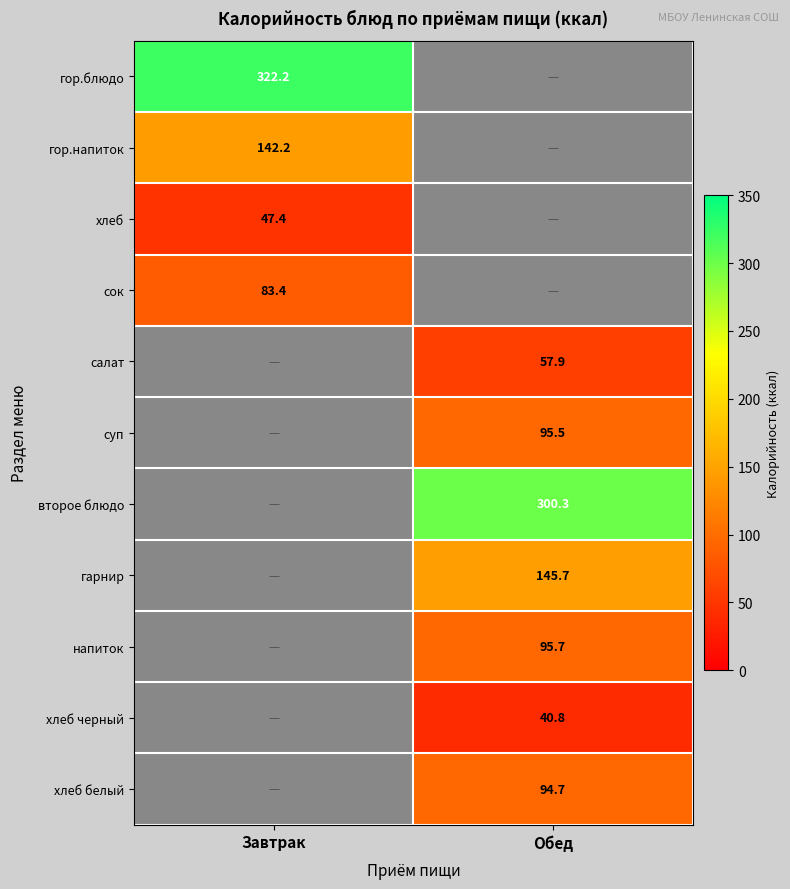

The хлеб series shows 71.0 at Завтрак. True or false?

False